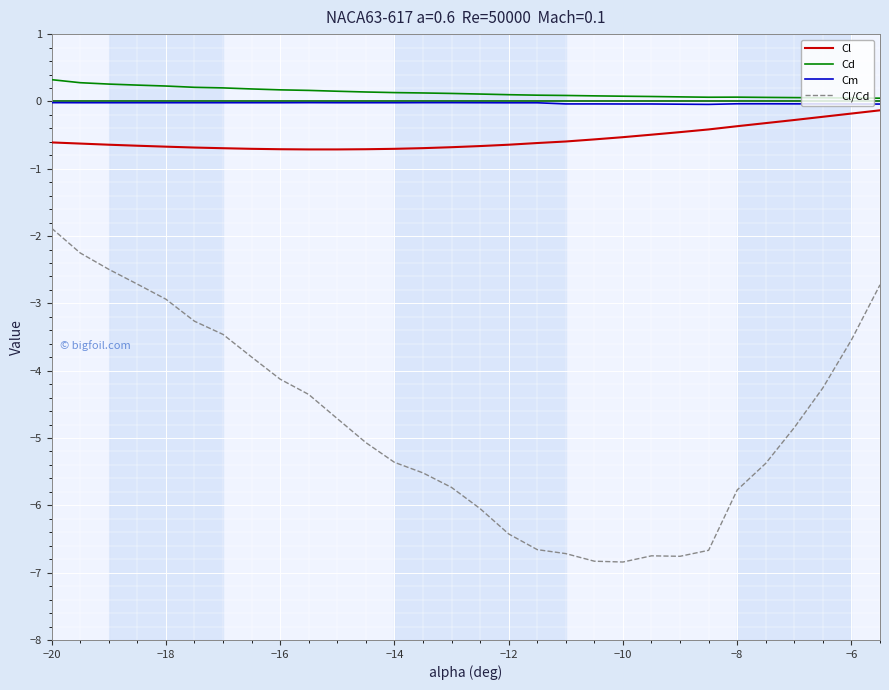

Does the chart have visible grid lines?

Yes